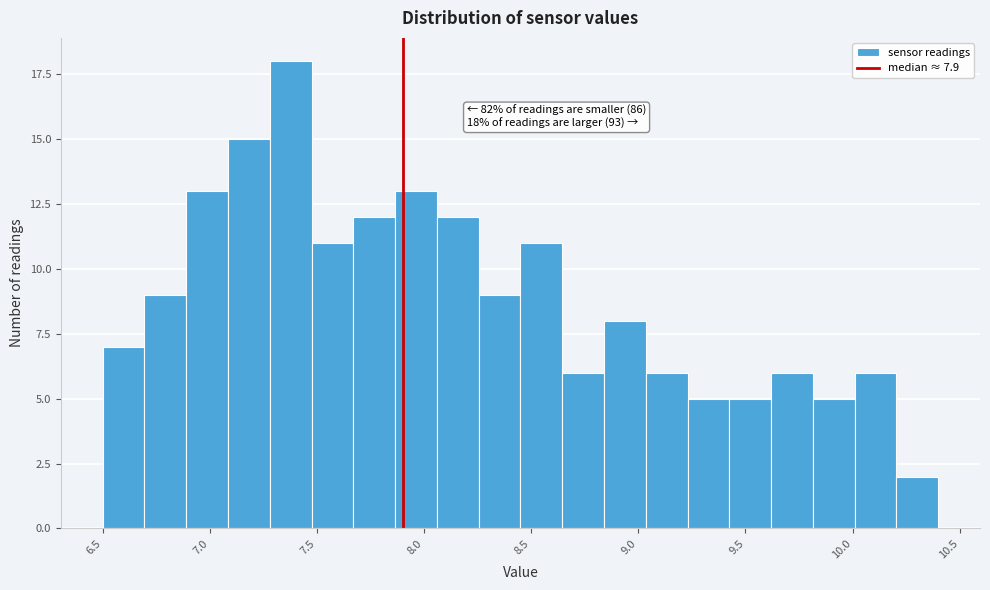

Read against the x-axis, roughly where is the centre of the tallest bar?

7.40